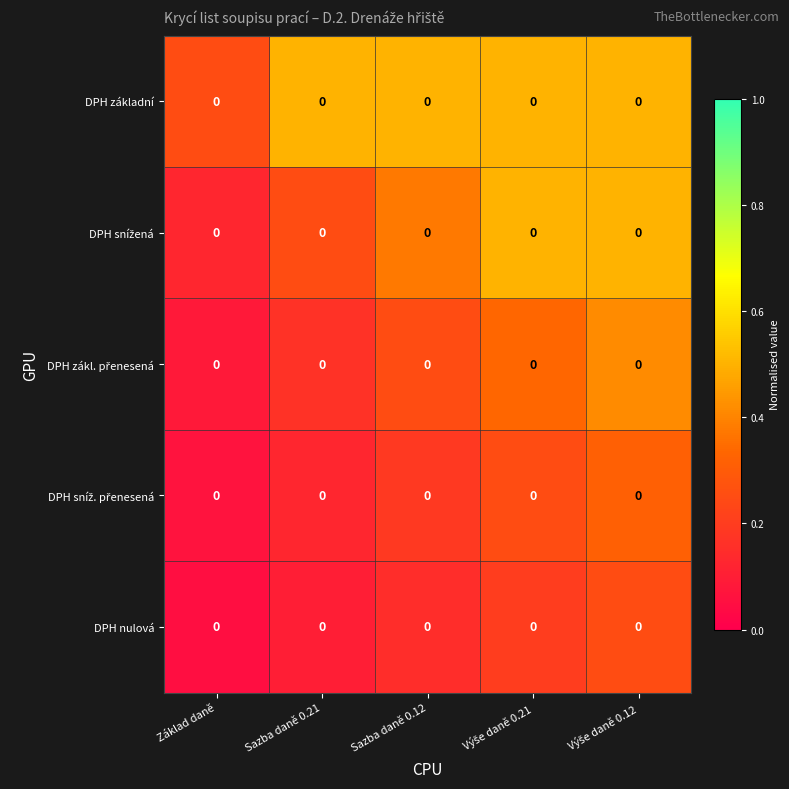

Where is DPH nulová nearest to the value 0?

Základ daně